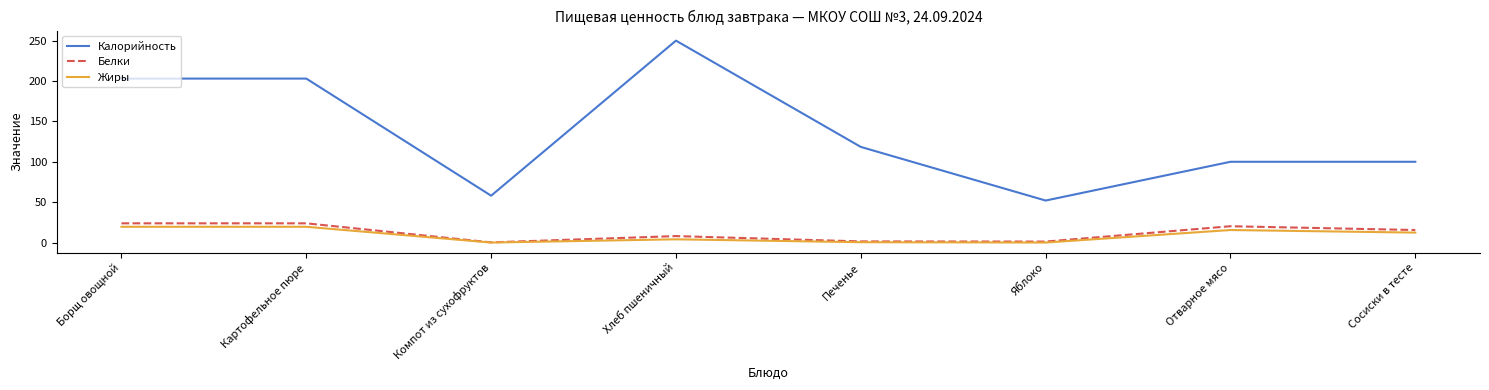

Where does the Жиры series first go above 12?

Борщ овощной